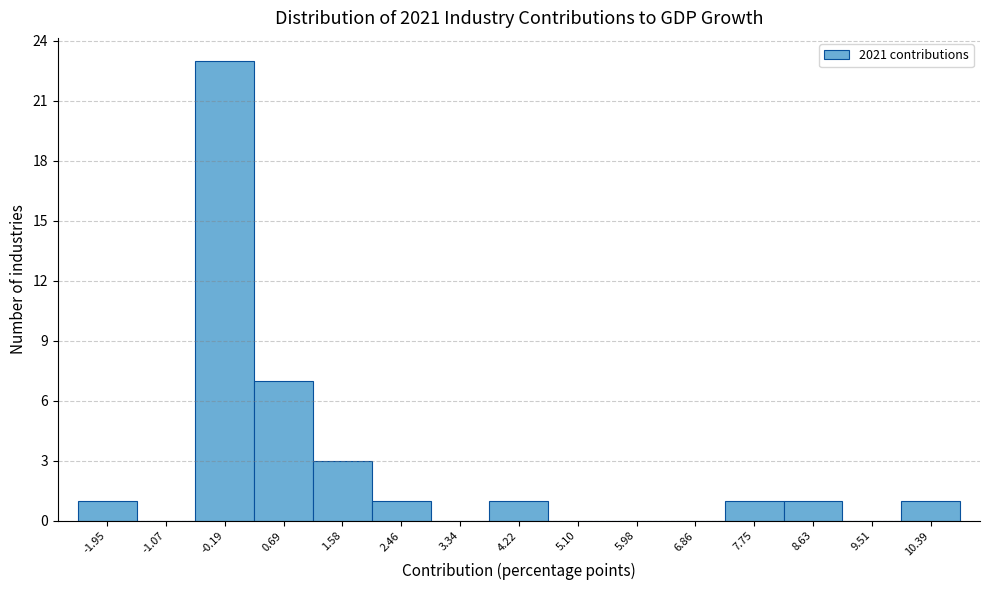

Over which range of the x-axis is the bar tallest?

-0.6 to 0.3